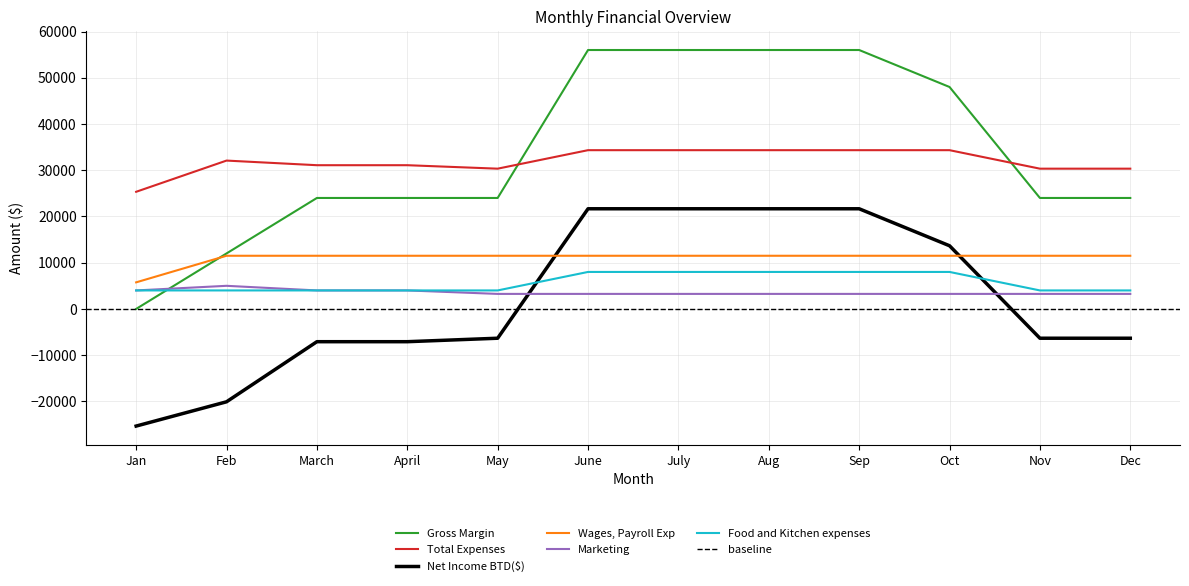

What is the average value of the Net Income BTD($) series?

1809.9